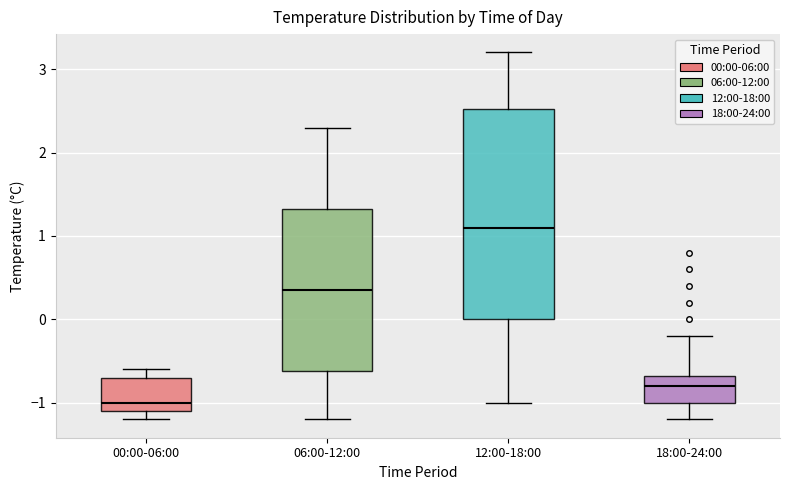

Where is the lower edge of the box for 06:00-12:00 on the y-axis? The values are not printed on the chart, so give them approximately, as read against the axis.

-0.6